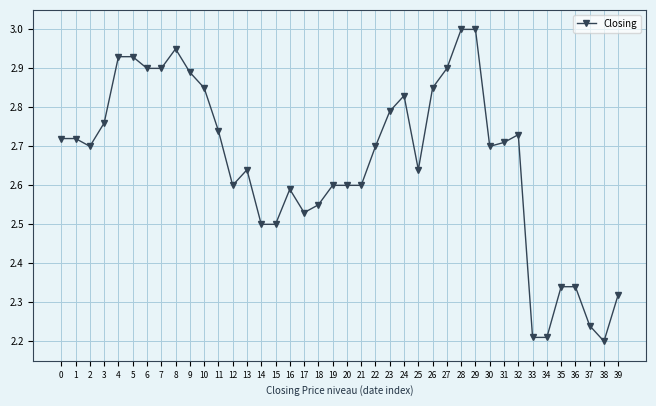

What is the ratio of the value at 8 to the value at 24?

1.0